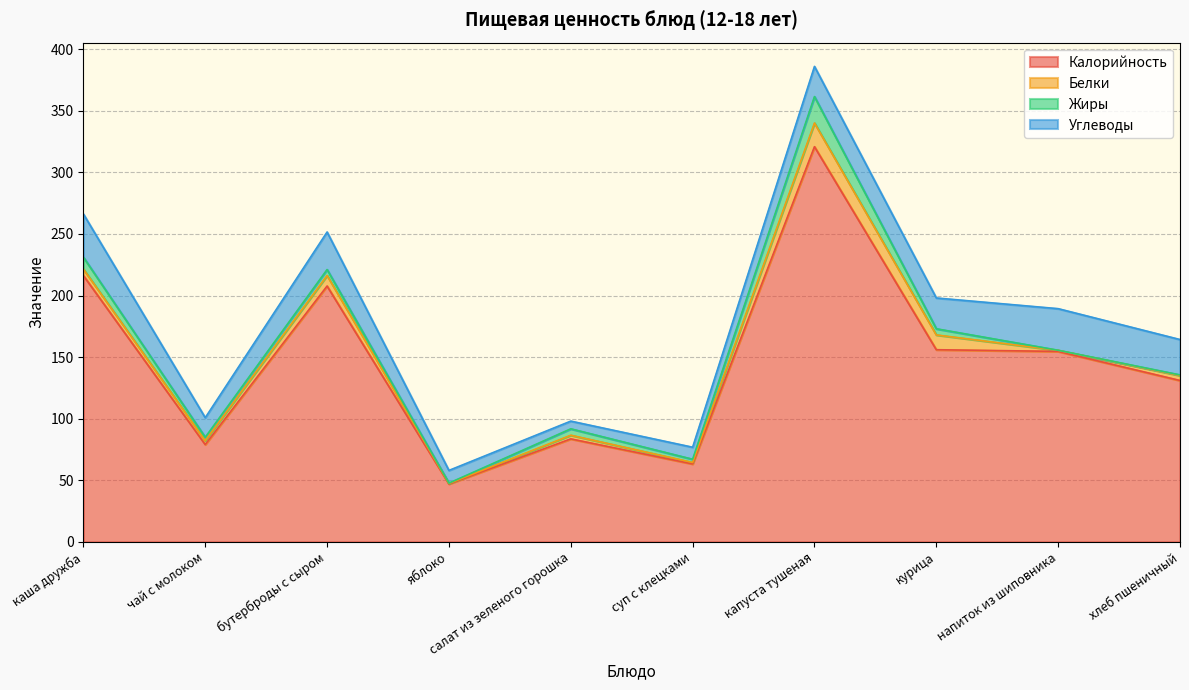

Which category has the highest value in the Калорийность series?

капуста тушеная